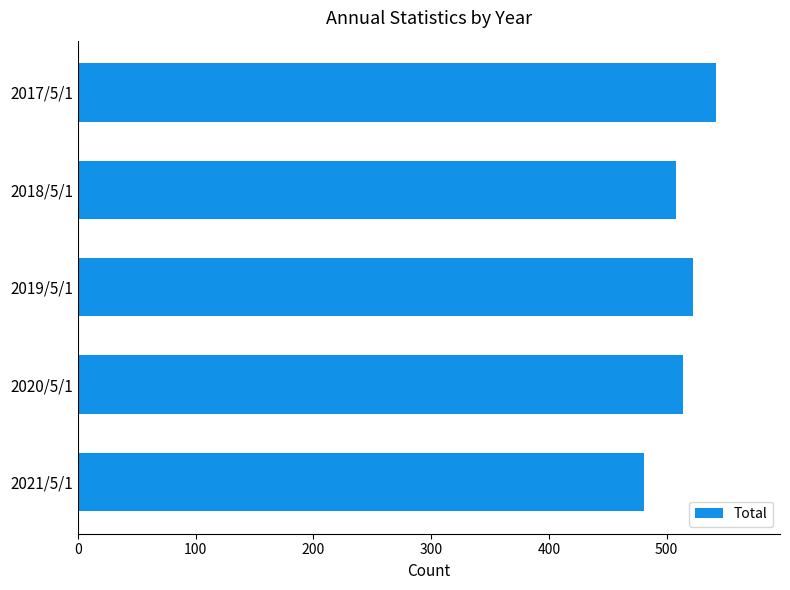

Reading top to bottom, list all the values displayed in this chart.

2017/5/1=542	2018/5/1=508	2019/5/1=522	2020/5/1=514	2021/5/1=481